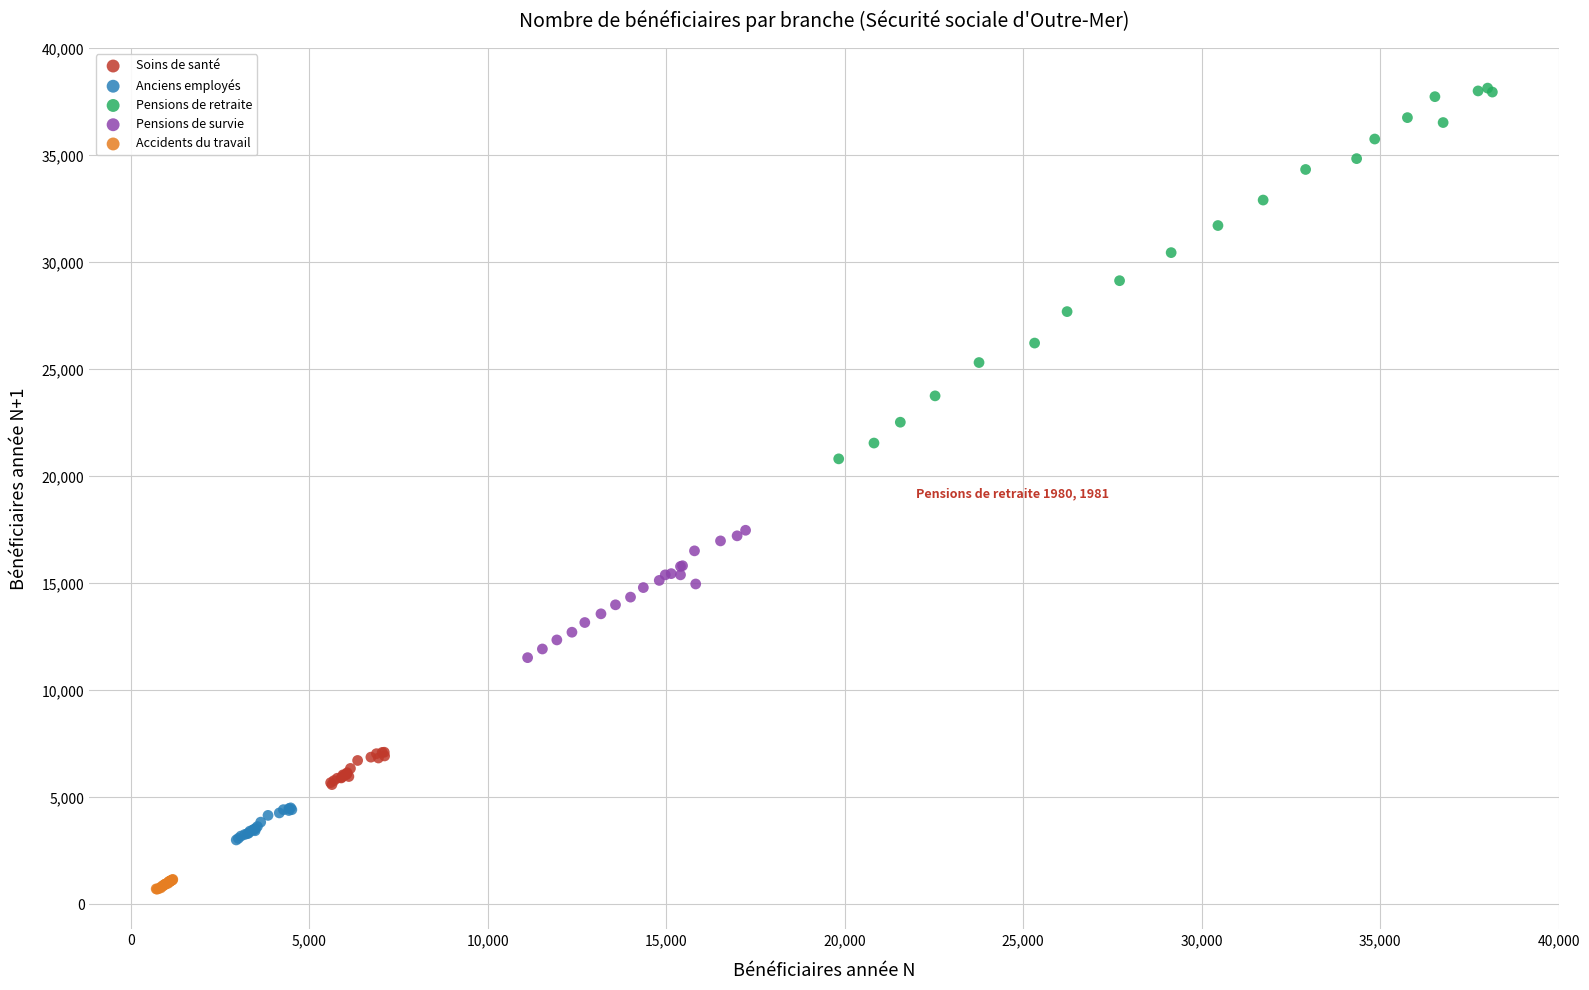

Which series contains the lowest Y value?

Accidents du travail